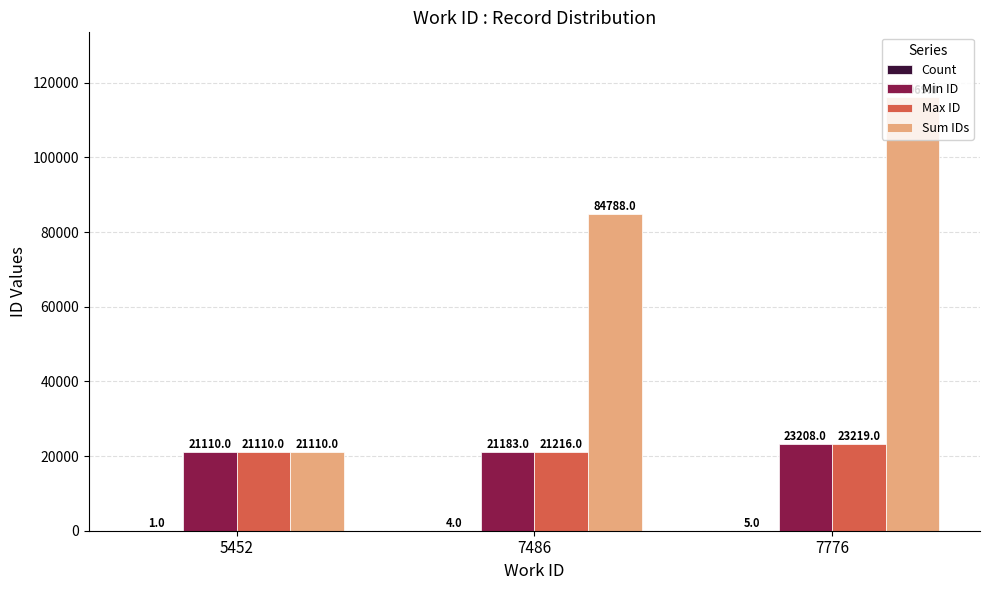

What is the maximum value shown in the chart?

116069